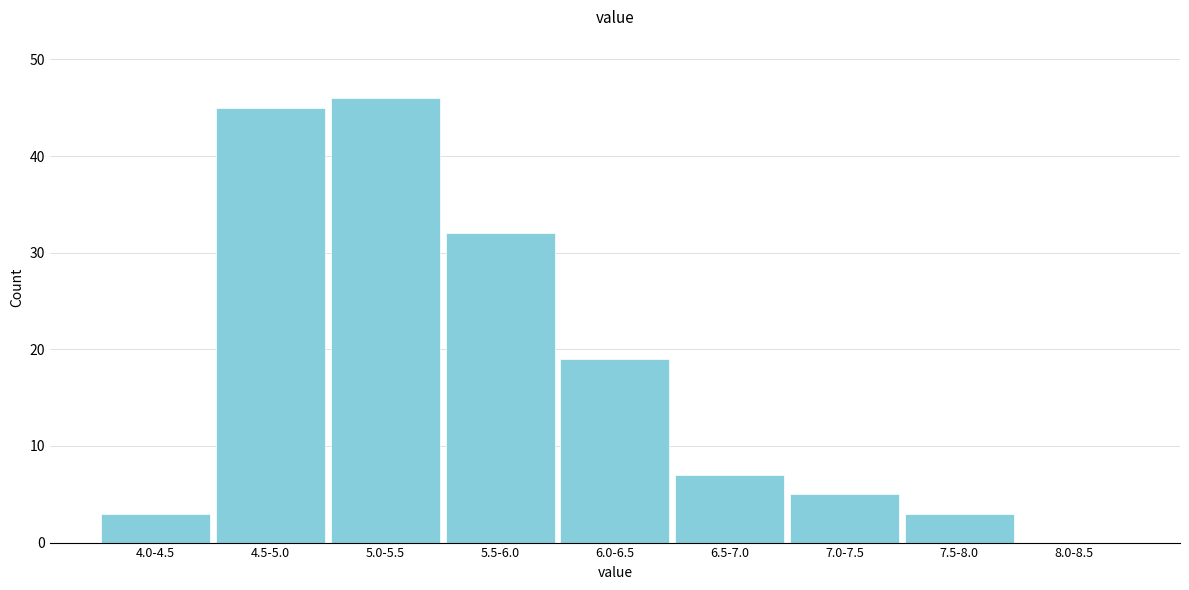

Reading right to left, what are all the values shown in this chart?

8.0-8.5=0	7.5-8.0=3	7.0-7.5=5	6.5-7.0=7	6.0-6.5=19	5.5-6.0=32	5.0-5.5=46	4.5-5.0=45	4.0-4.5=3